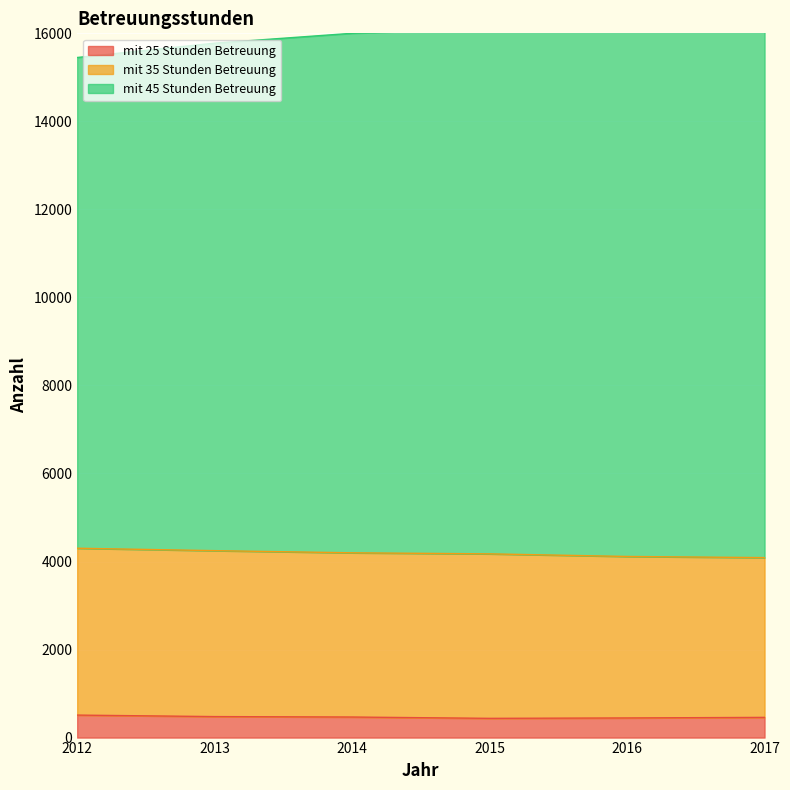

In mit 25 Stunden Betreuung, how many points are lower than both neighbors (excluding endpoints)?

1